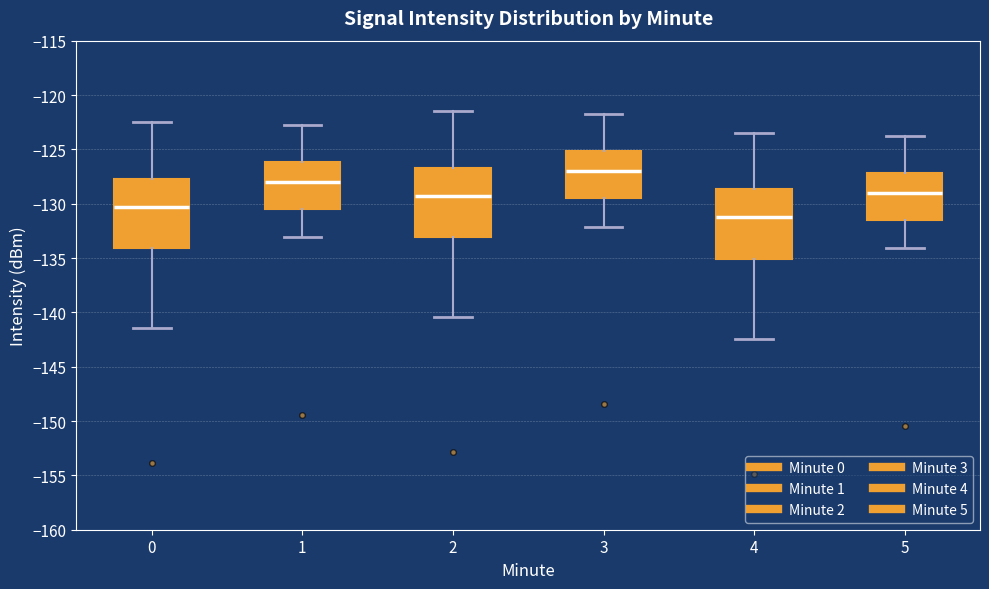

Which box's median line is the lowest?

4